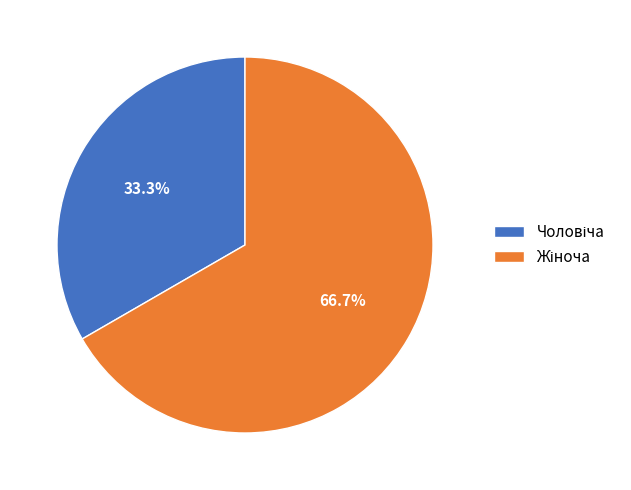

Is there a majority slice in this chart?

Yes